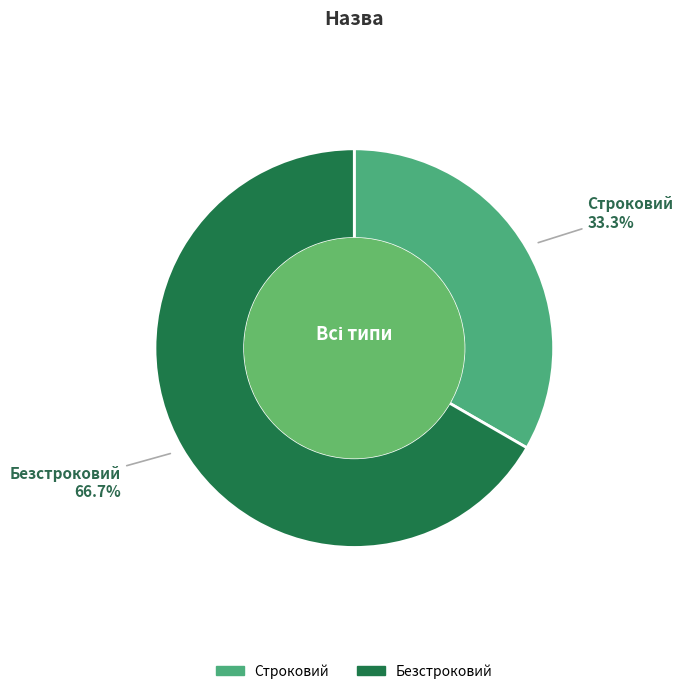

What is the largest slice in the pie chart?

Безстроковий